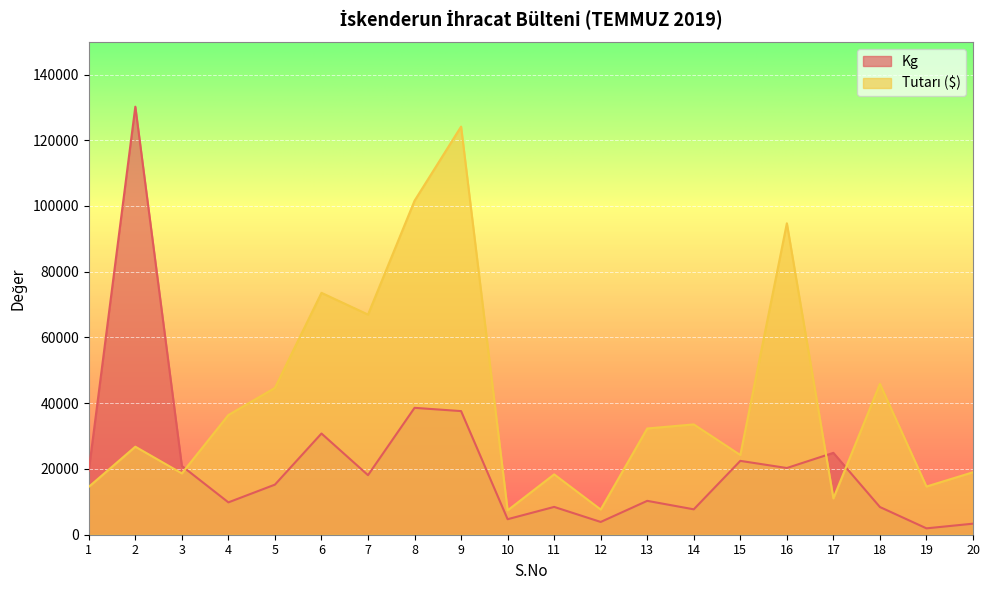

Reading left to right, transcribe all the data shown in this chart.

Kg: 19470.0	130208.0	20918.0	9842.0	15239.0	30790.0	18120.0	38600.0	37610.0	4720.0	8460.0	3884.0	10306.0	7725.0	22465.0	20294.0	24908.0	8425.0	1940.0	3360.0
Tutarı ($): 14575.0	26780.0	18660.0	36415.0	44665.0	73580.0	66975.0	101604.0	124156.0	7412.0	18363.5	7661.0	32321.0	33560.0	24246.6	94744.6	11061.0	45900.0	14660.0	19006.0